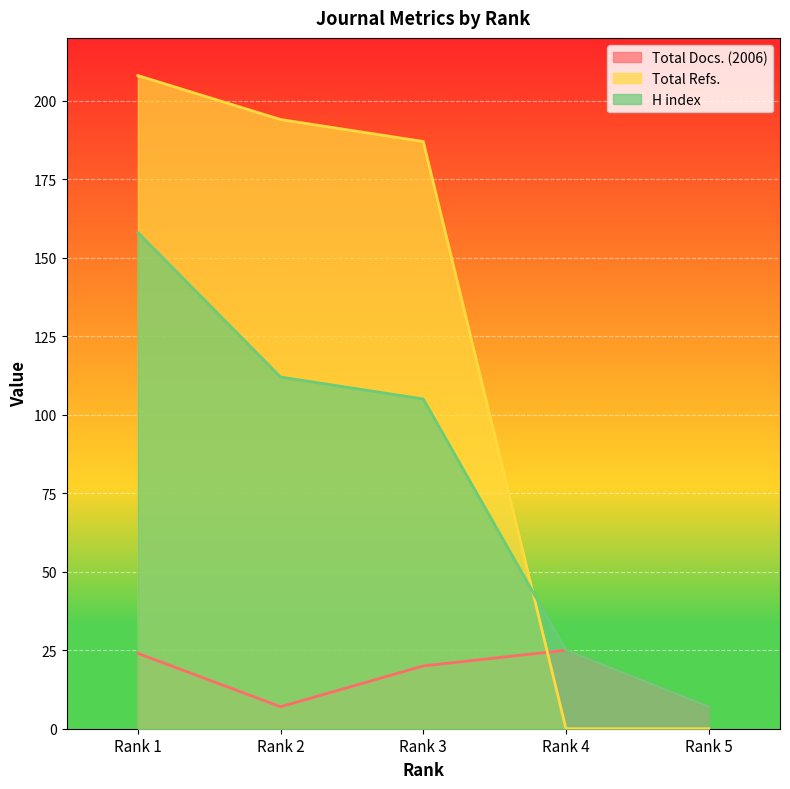

Which series has the widest spread of values?

Total Refs.